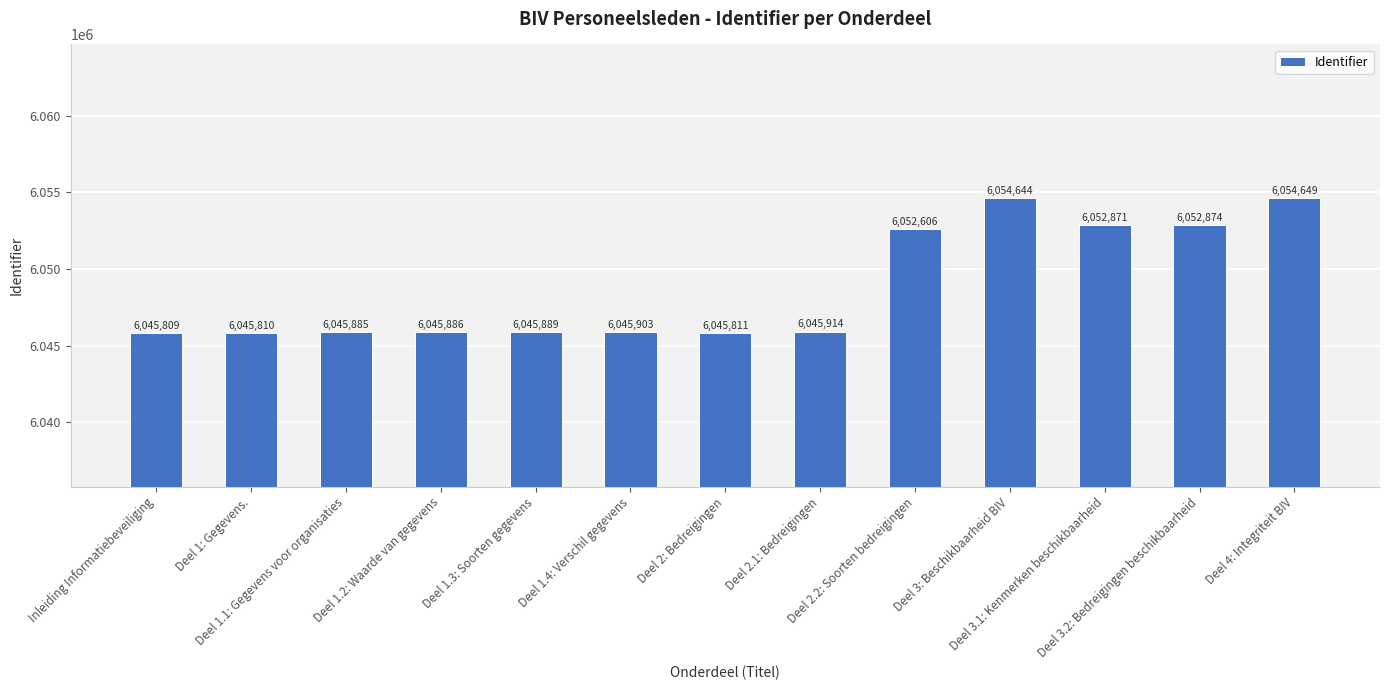

Reading left to right, extract all data points from this chart.

6045809	6045810	6045885	6045886	6045889	6045903	6045811	6045914	6052606	6054644	6052871	6052874	6054649